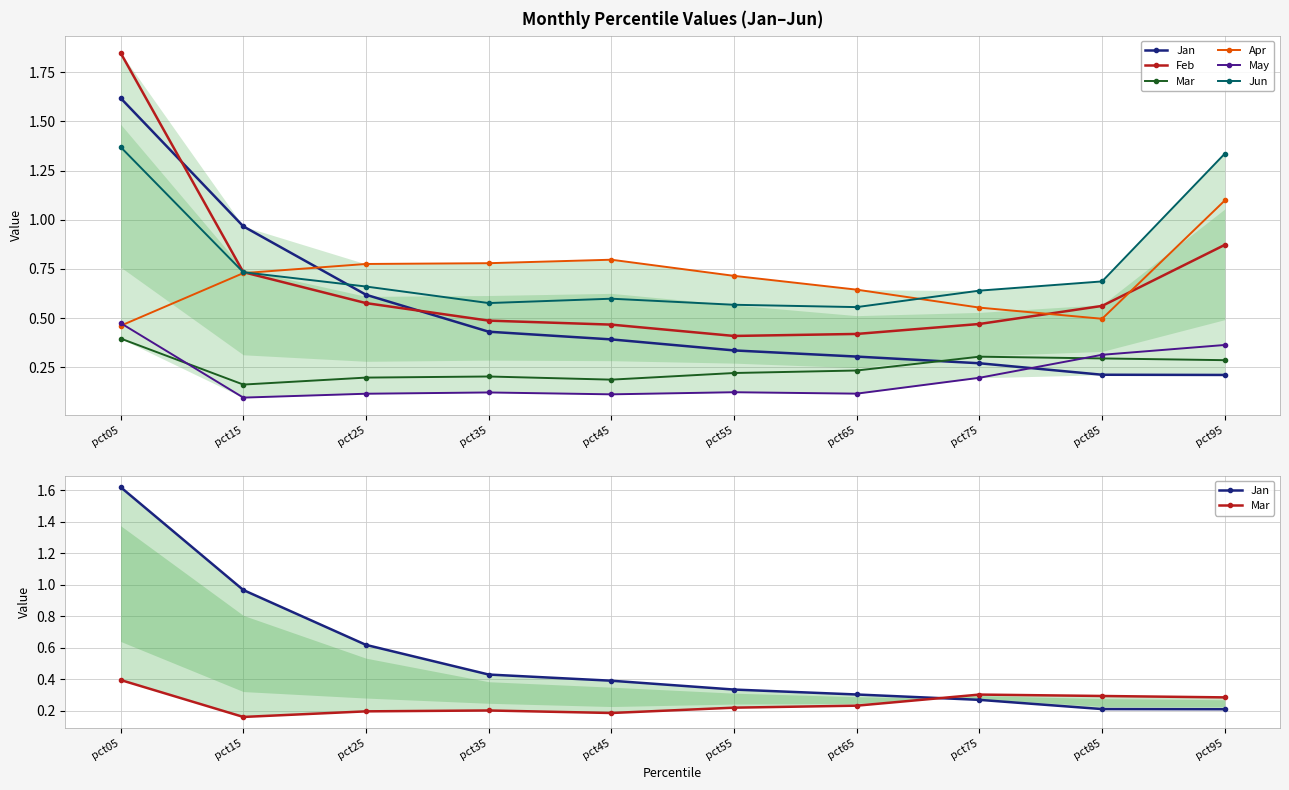

How many lines are shown in the chart?

6